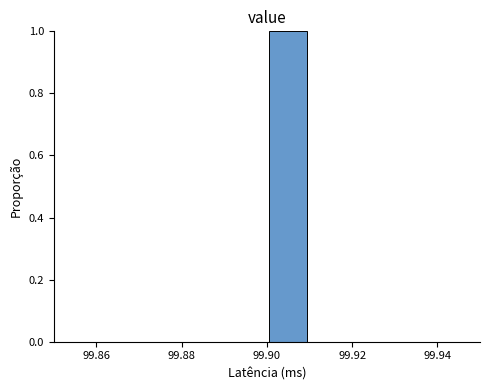

Over which range of the x-axis is the bar tallest?

99.90 to 99.91